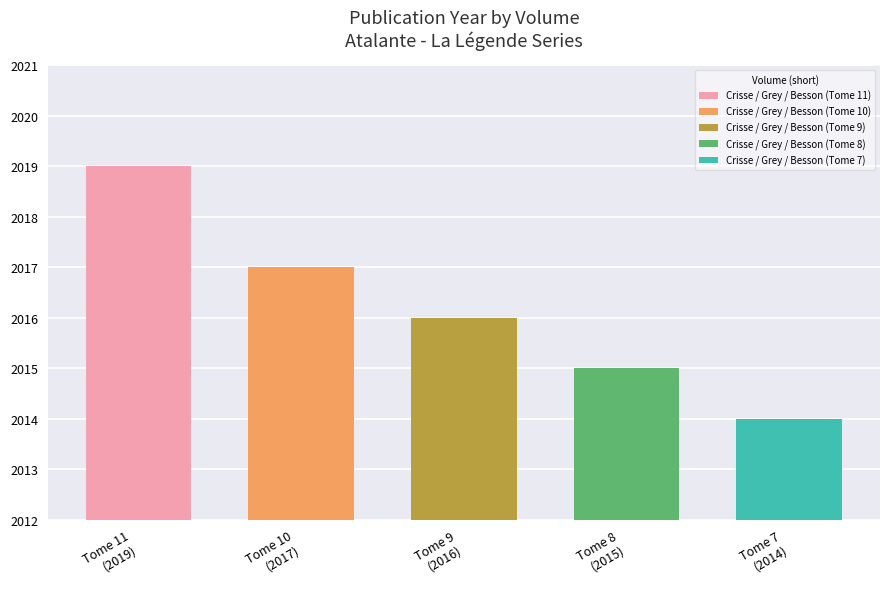

How many bars are there in total?

5